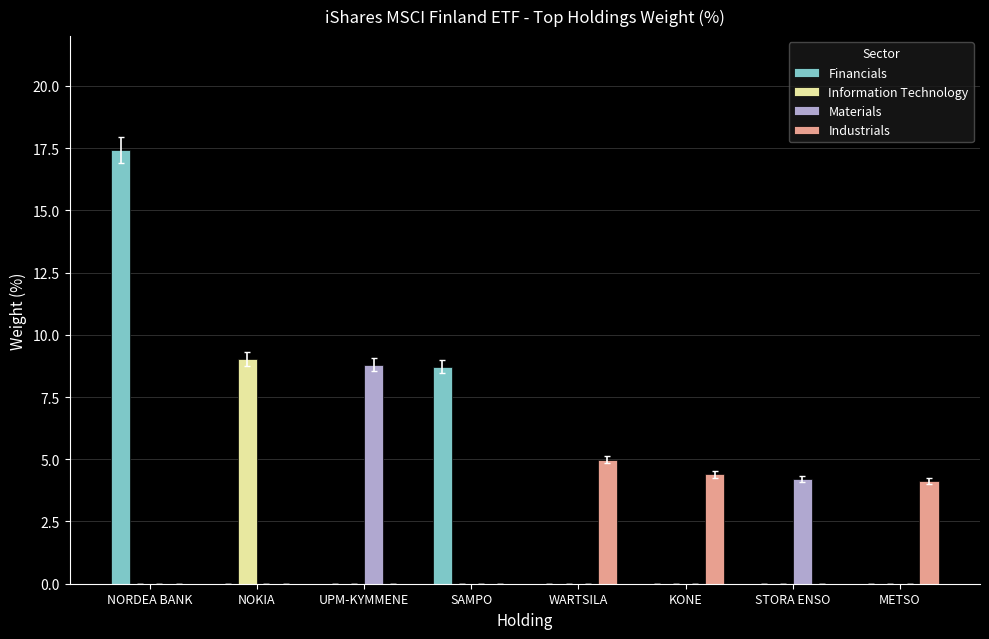

How many data points does each series have?

8